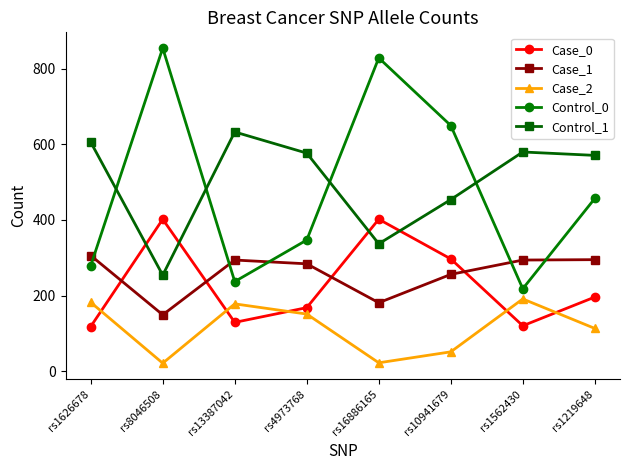

Does the chart have visible grid lines?

No